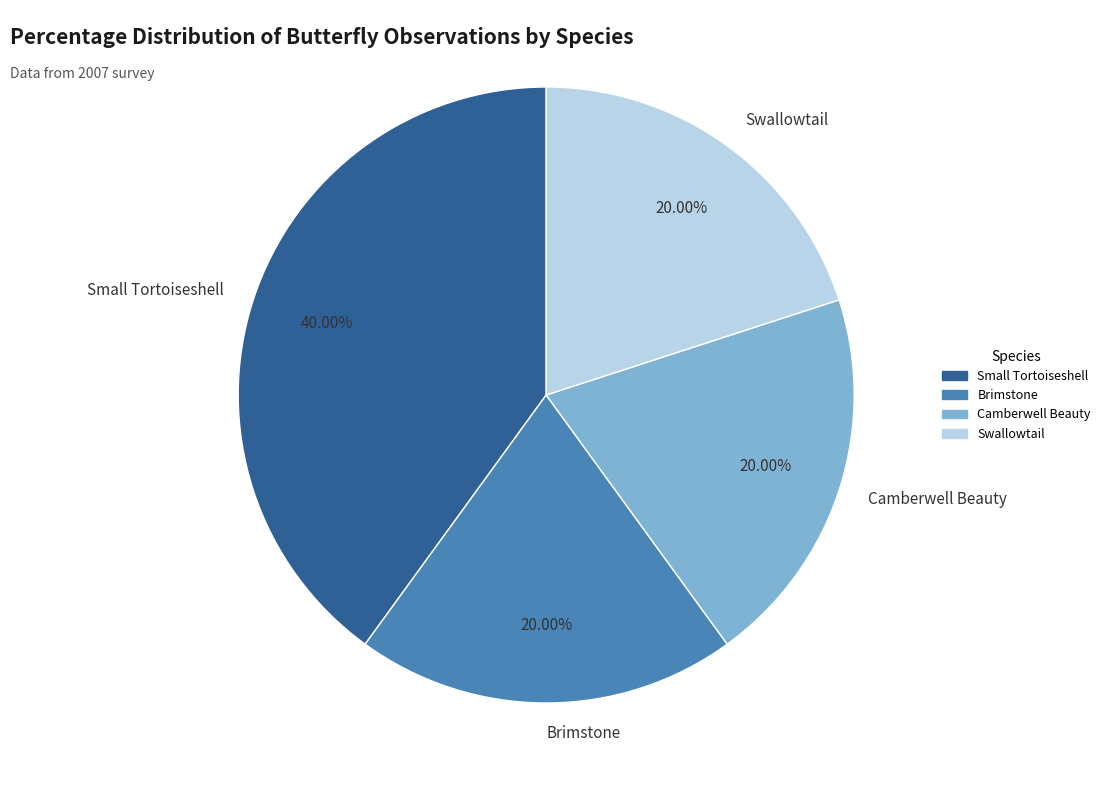

Is the sum of Small Tortoiseshell and Camberwell Beauty greater than half?

Yes